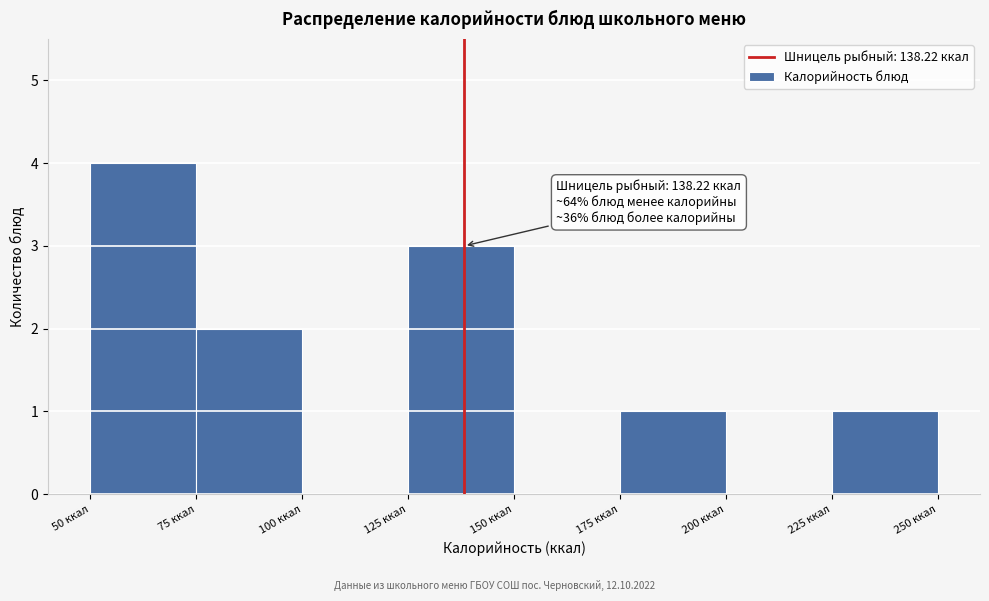

Which range on the x-axis has the tallest bar?

50 to 75